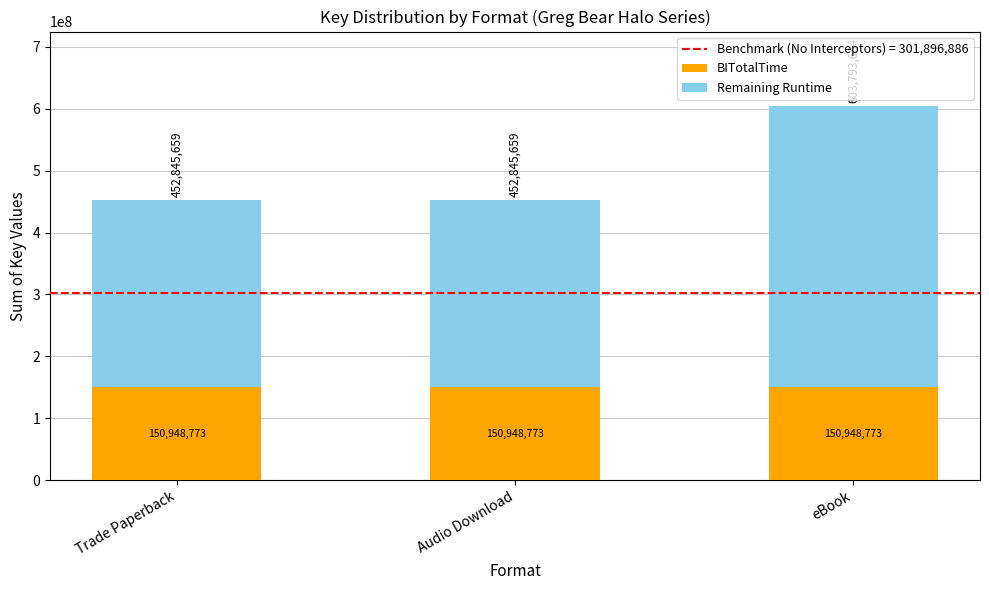

What is the average value of the BITotalTime series?

150948773